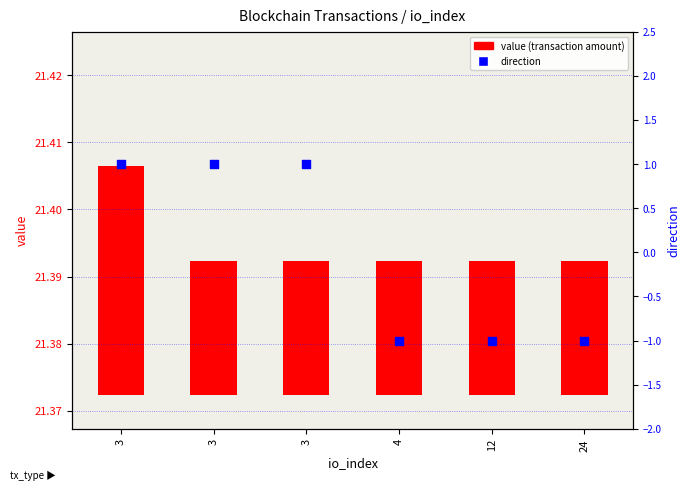

Is the value of direction at 12 greater than the value of value (transaction amount) at 24?

No